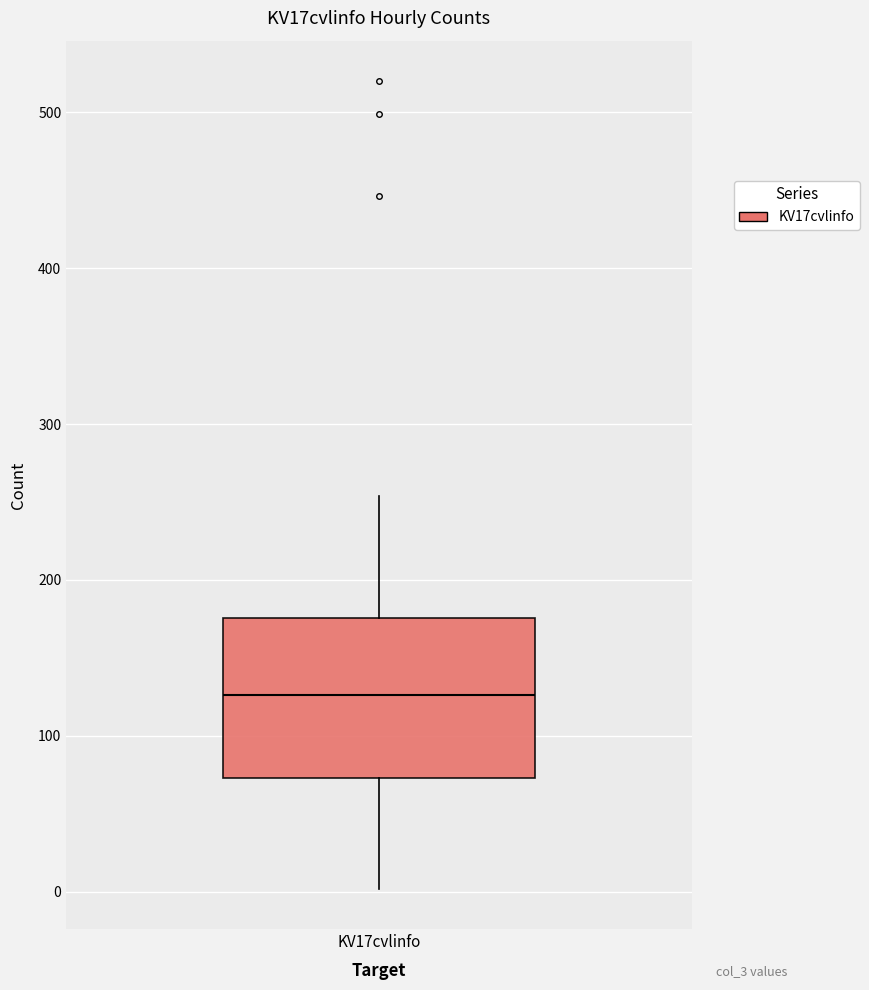

Where is the upper edge of the box for KV17cvlinfo on the y-axis? The values are not printed on the chart, so give them approximately, as read against the axis.

180